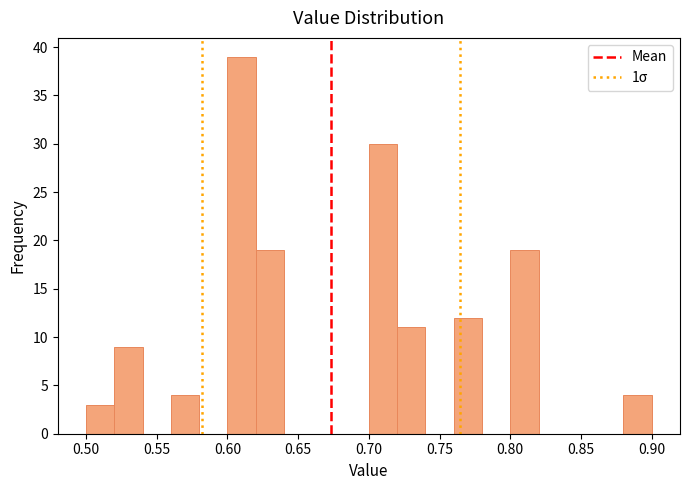

Reading left to right, transcribe this chart: for each bar, give the range it covers on the x-axis and its height. The values are not printed on the chart, so give them approximately, as read against the axis.

0.50 to 0.52: 3
0.52 to 0.54: 9
0.54 to 0.56: 0
0.56 to 0.58: 4
0.58 to 0.60: 0
0.60 to 0.62: 39
0.62 to 0.64: 19
0.64 to 0.66: 0
0.66 to 0.68: 0
0.68 to 0.70: 0
0.70 to 0.72: 30
0.72 to 0.74: 11
0.74 to 0.76: 0
0.76 to 0.78: 12
0.78 to 0.80: 0
0.80 to 0.82: 19
0.82 to 0.84: 0
0.84 to 0.86: 0
0.86 to 0.88: 0
0.88 to 0.90: 4